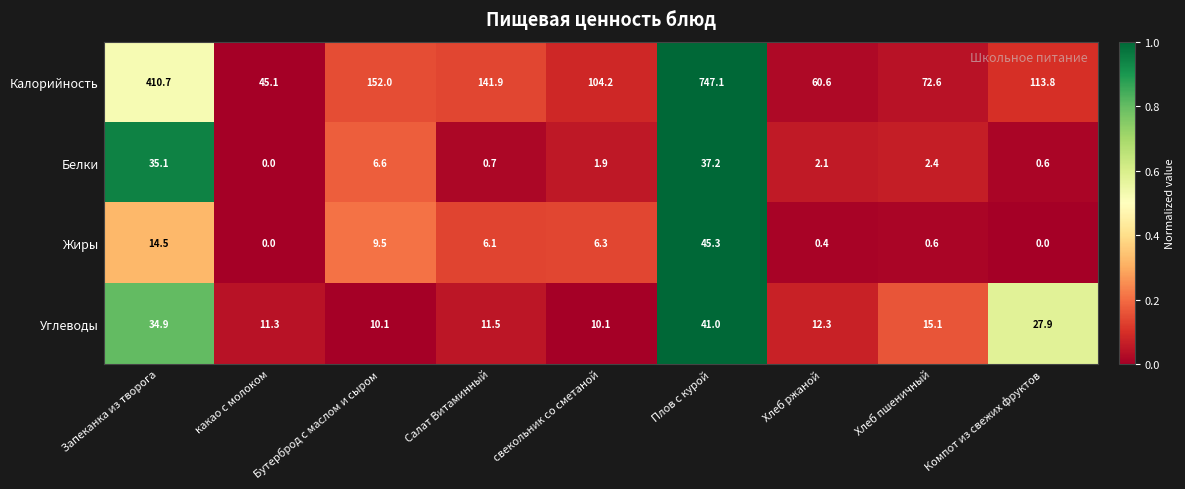

Rank the series at Хлеб пшеничный from highest to lowest value.

Калорийность, Углеводы, Белки, Жиры